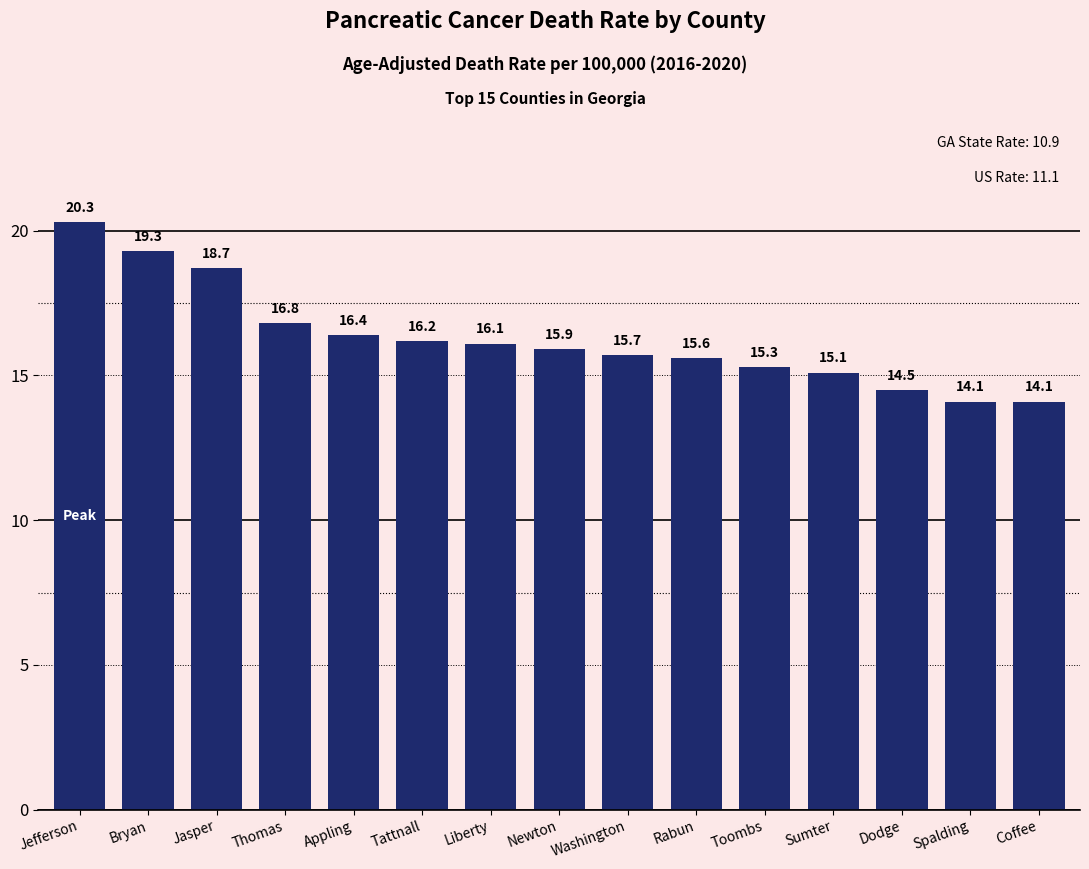

What is the difference between the values at Liberty and Washington?

0.4